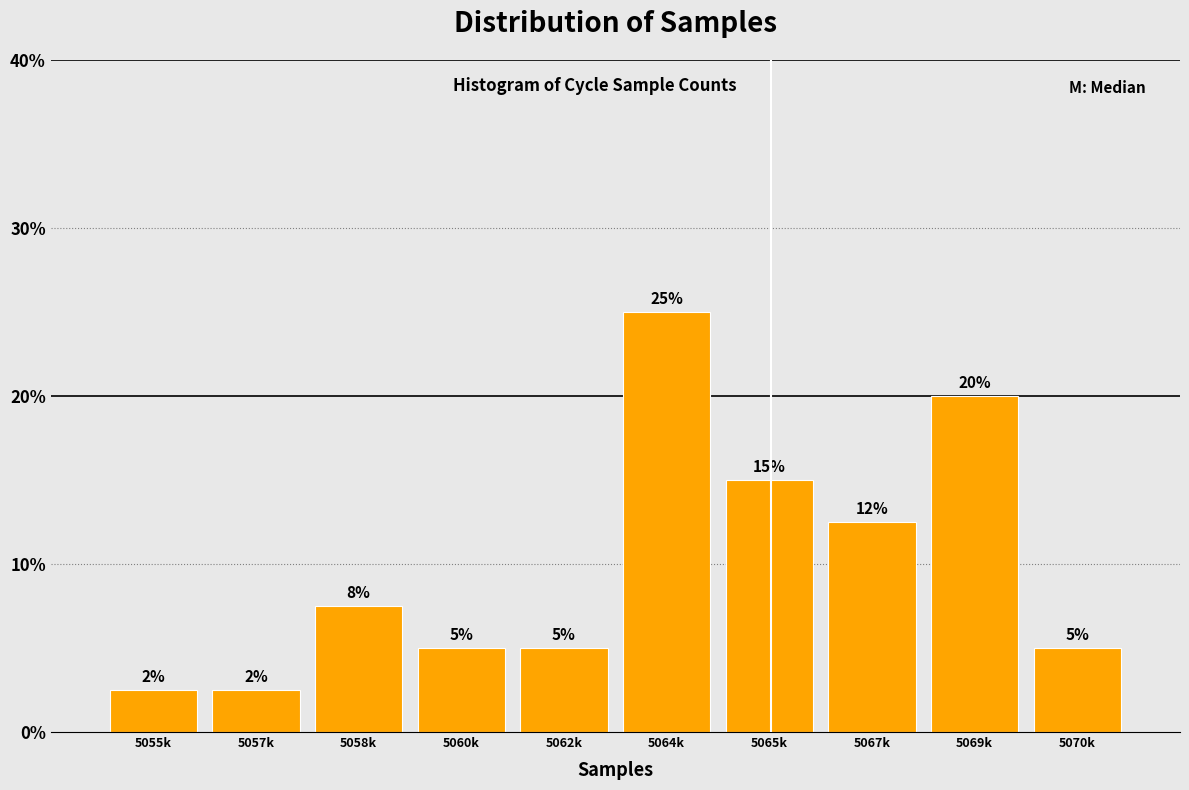

What is the label of the 8th bar from the right?

5058k